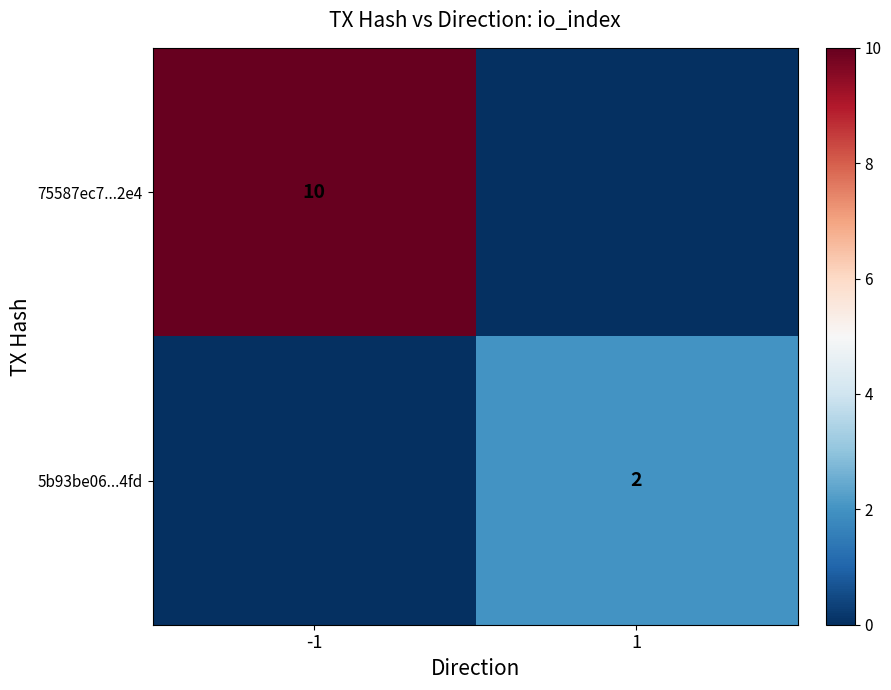

The 75587ec7...2e4 series shows 5 at -1. True or false?

False